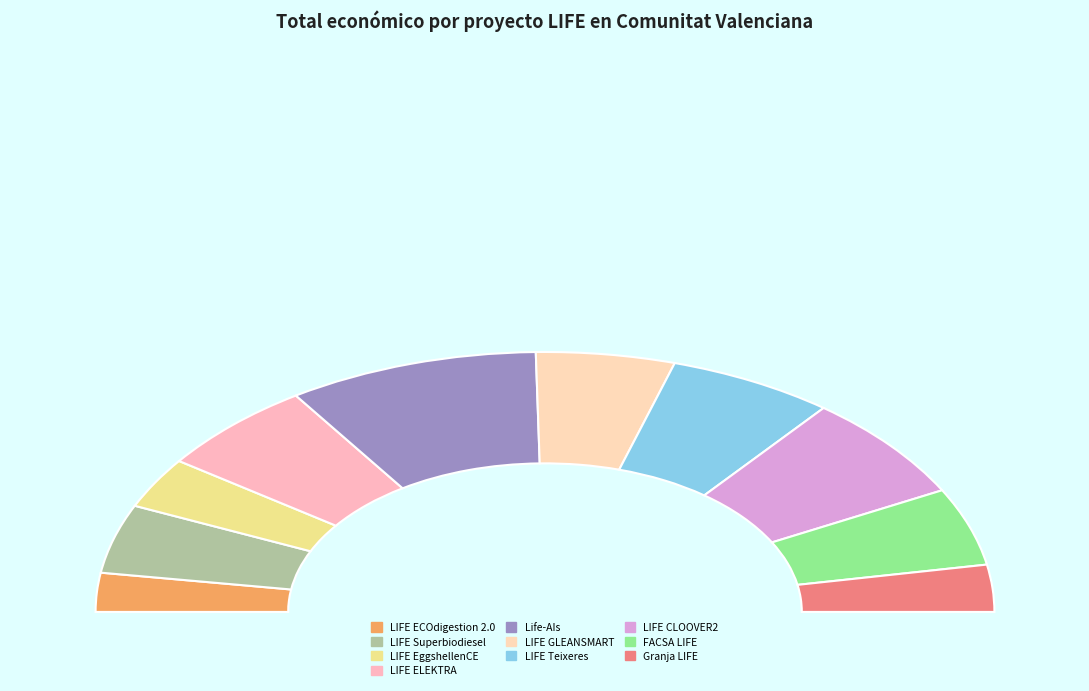

What is the change in value from LIFE Superbiodiesel to LIFE ELEKTRA?

+607533